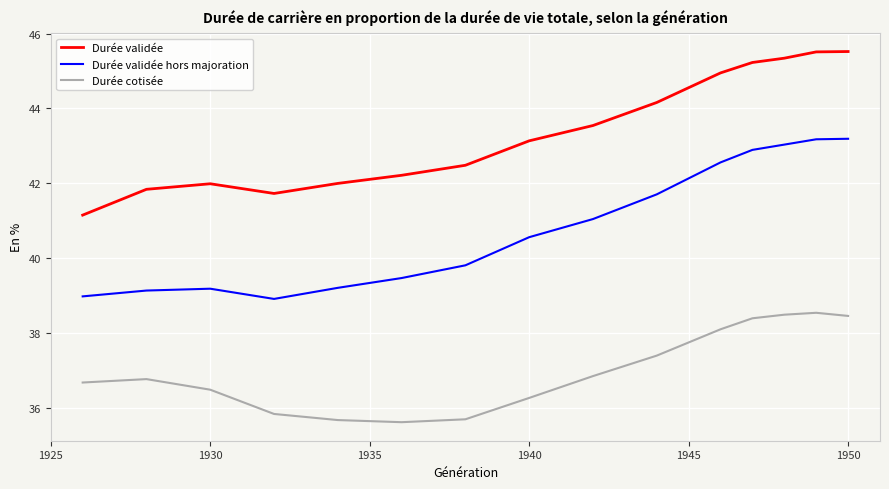

What is the maximum value for Durée validée?

45.5